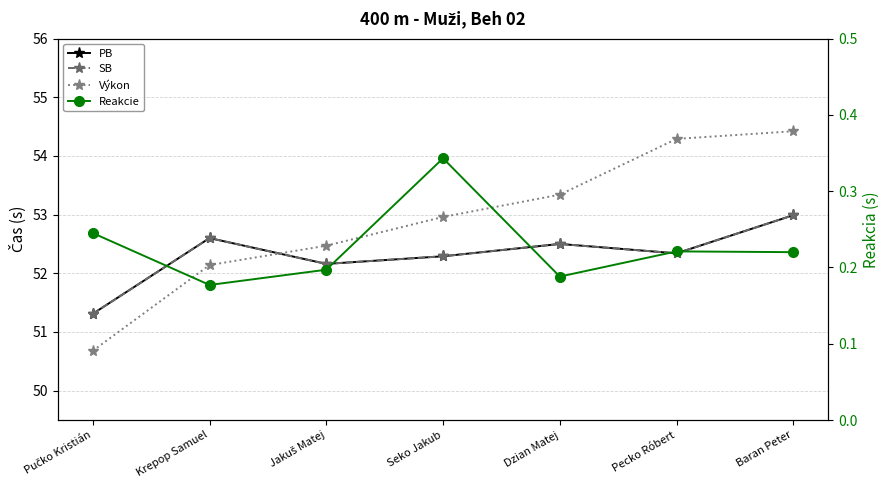

True or false: SB and Reakcie intersect in this chart.

False